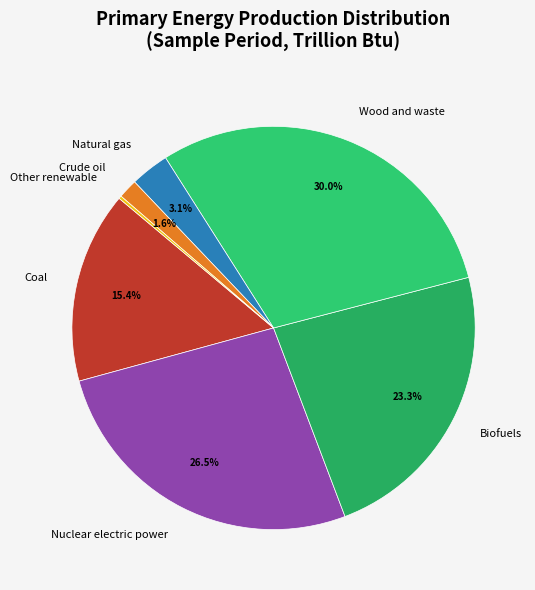

Between Coal and Nuclear electric power, which is larger?

Nuclear electric power